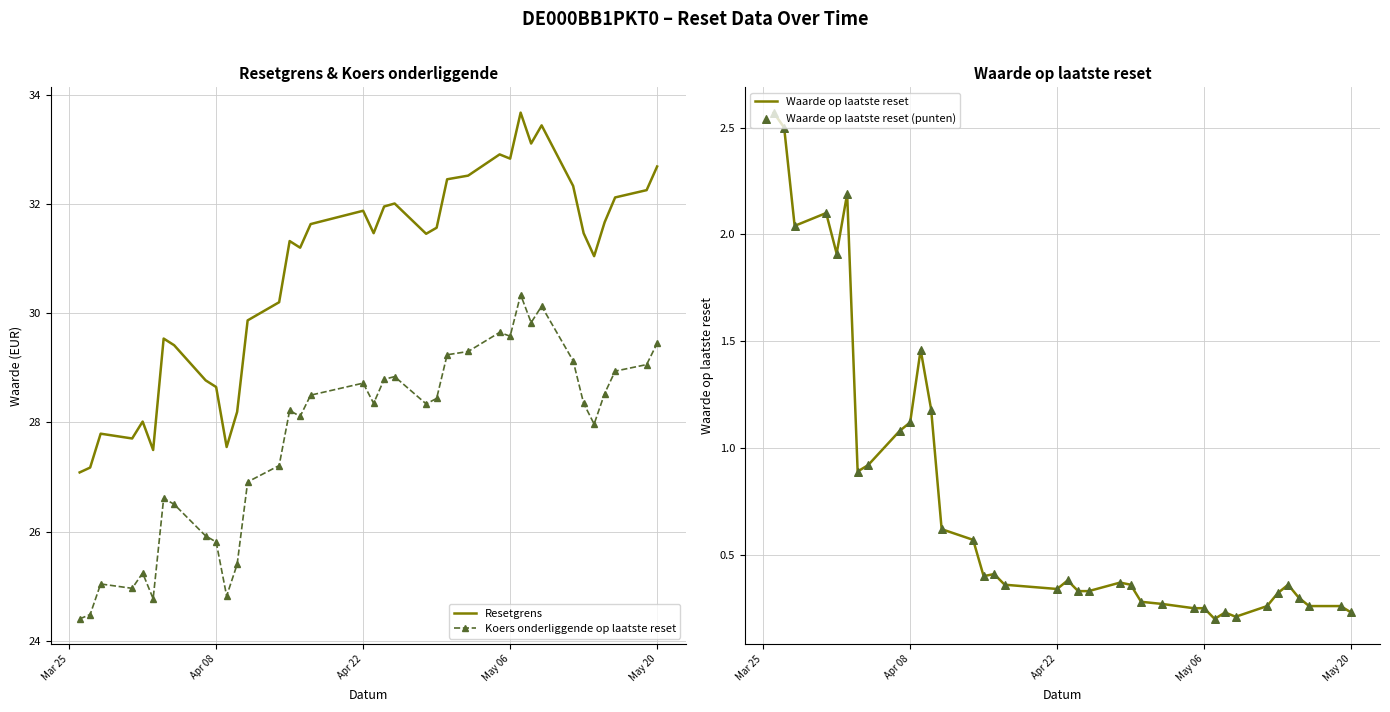

Which series contains the lowest Y value?

Waarde op laatste reset